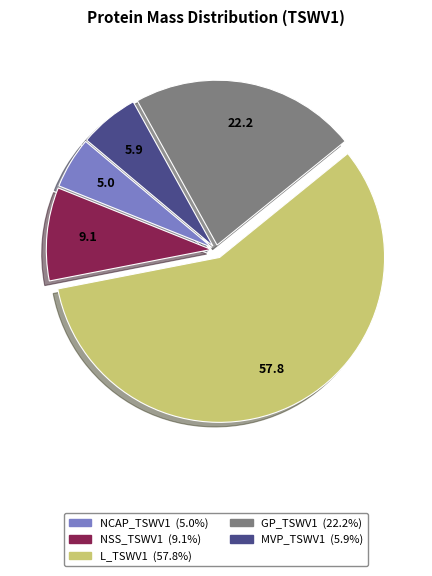

Count the number of slices in the pie.

5